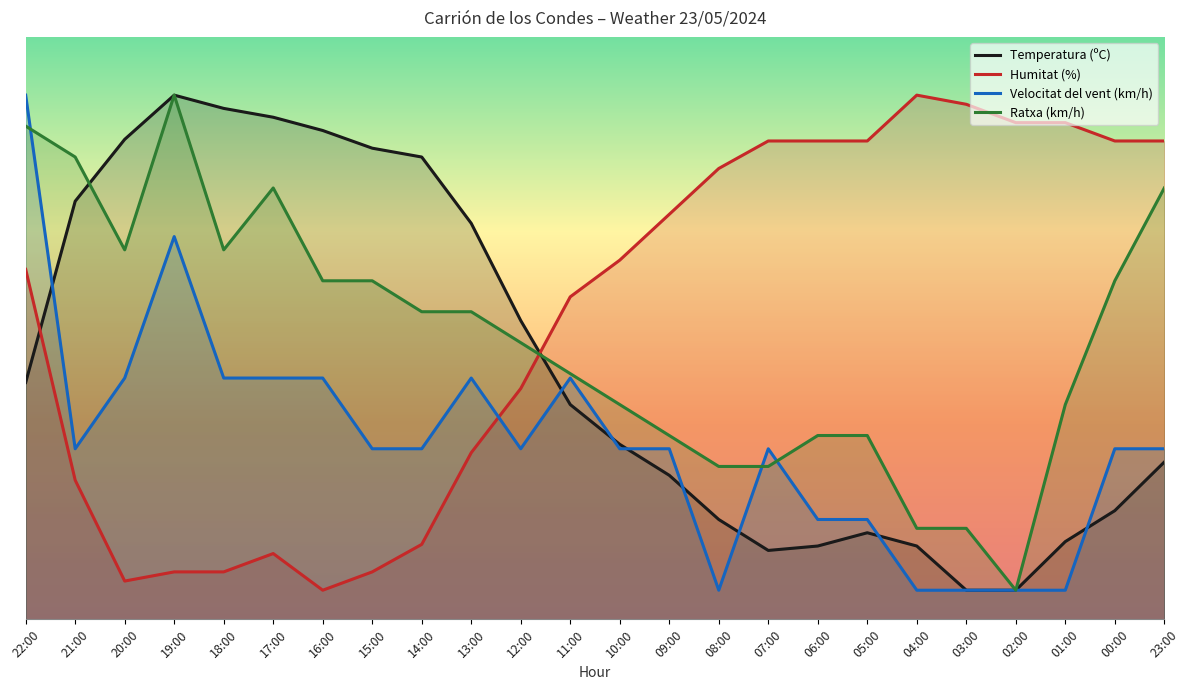

At which category is the sum across all series the highest?

22:00